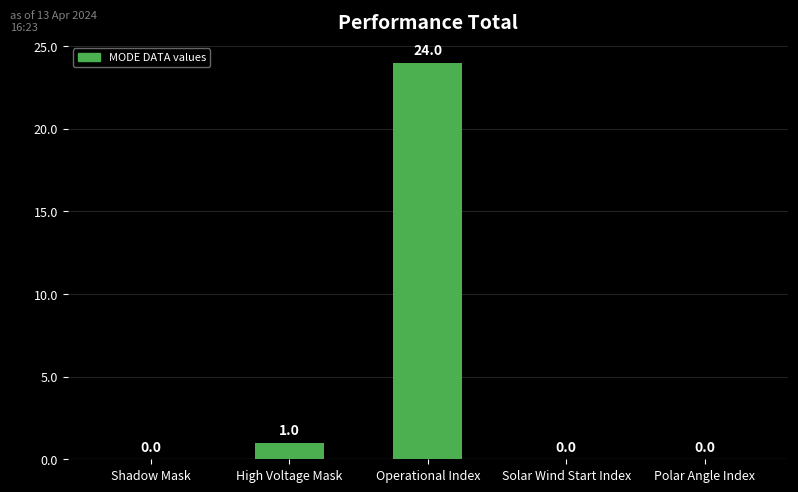

At which category does the chart reach its peak across all series?

Operational Index